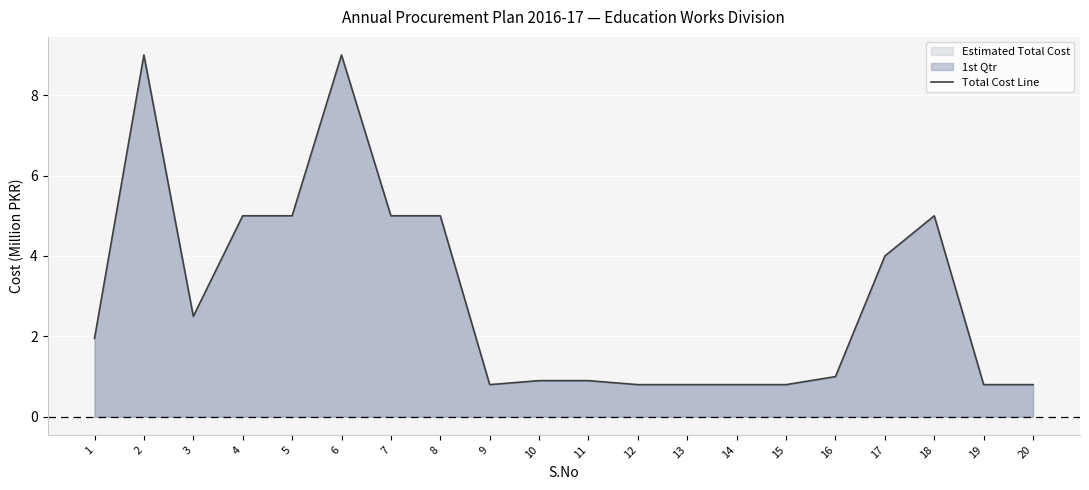

True or false: the data has more than 1 interior local peaks.

True